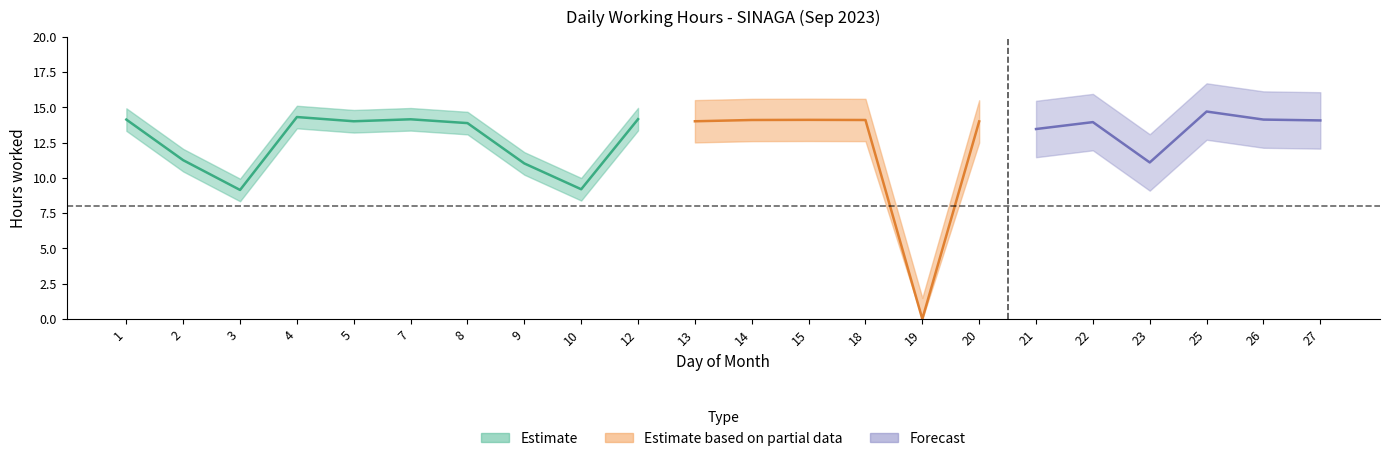

What is the maximum value shown in the chart?

14.7